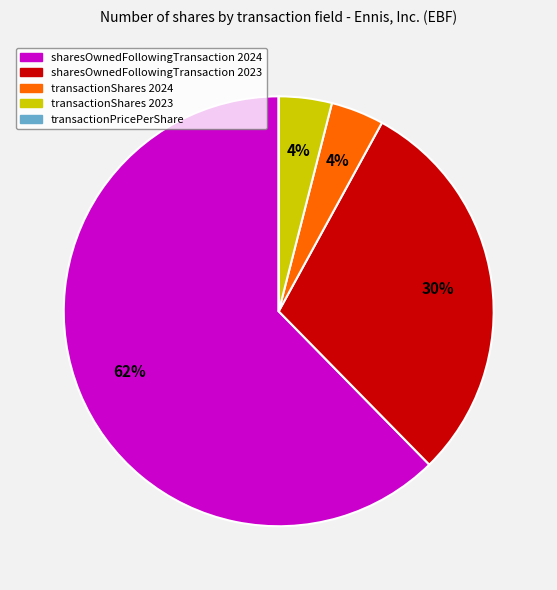

Is there any slice that represents more than half of the pie?

Yes